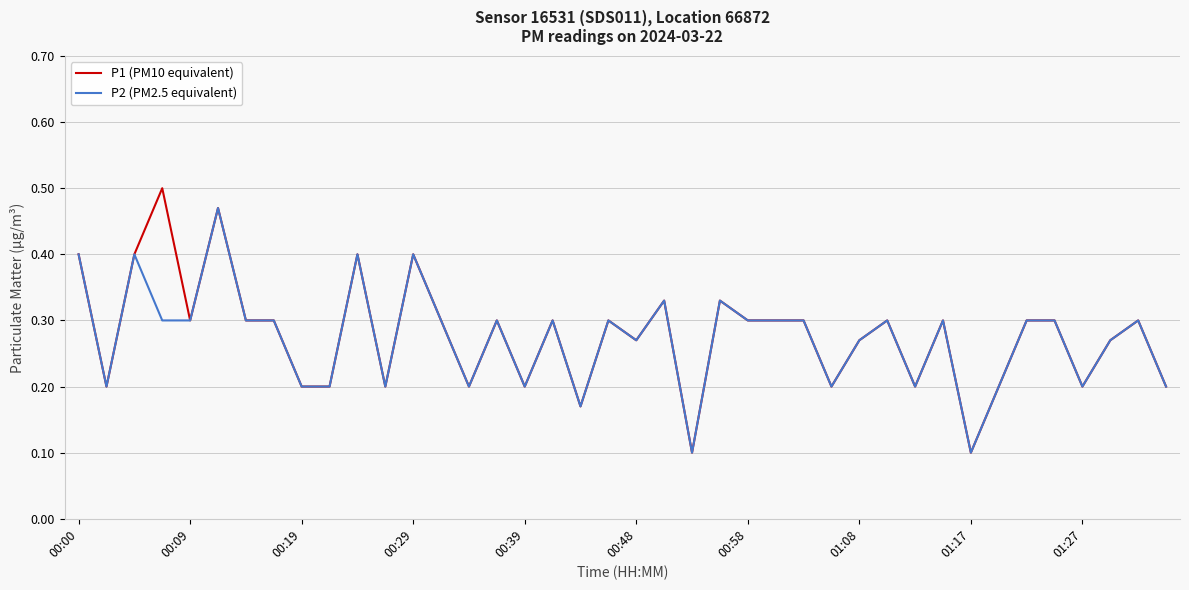

List the series in order of their peak value, lowest first.

P2 (PM2.5 equivalent), P1 (PM10 equivalent)